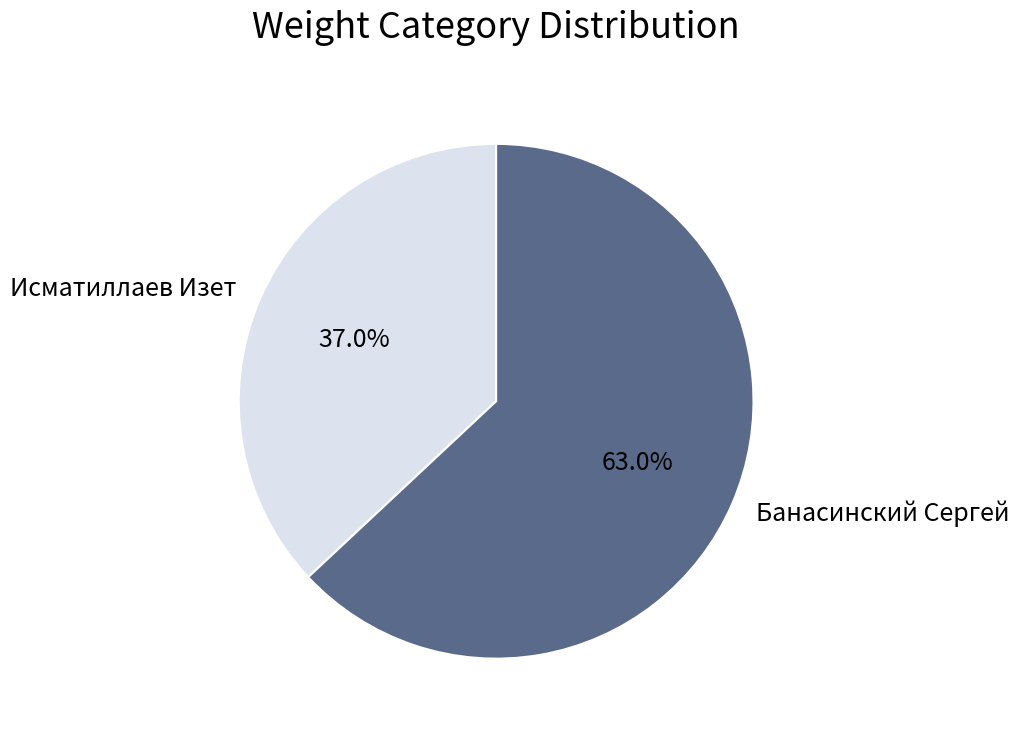

To the nearest percent, what is the average slice percentage?

50%